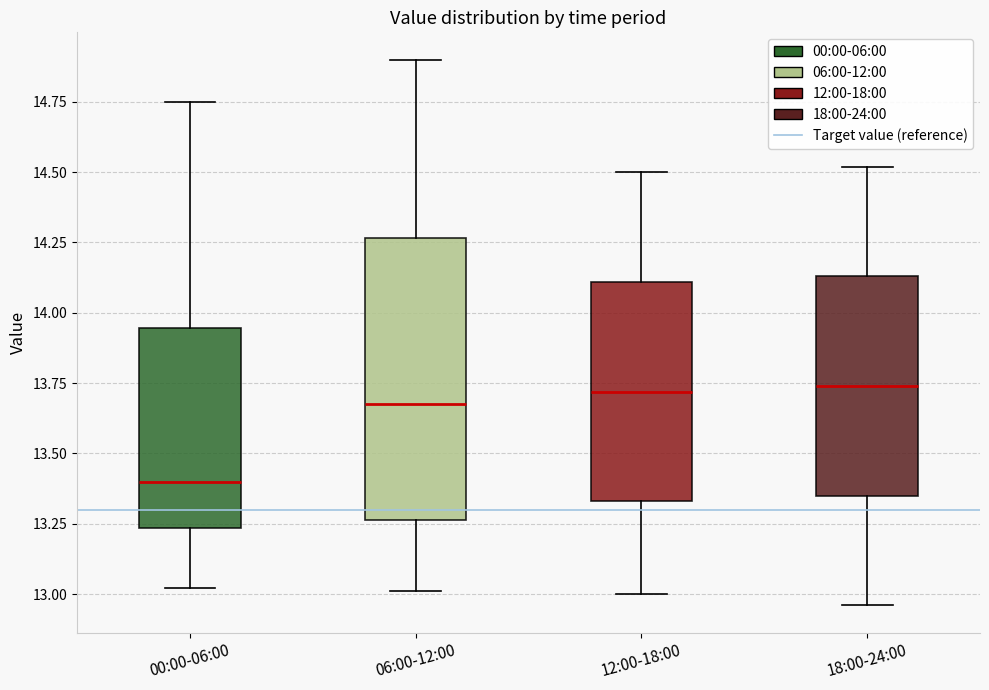

Comparing the boxes themselves (not the whiskers), which one is the tallest?

06:00-12:00